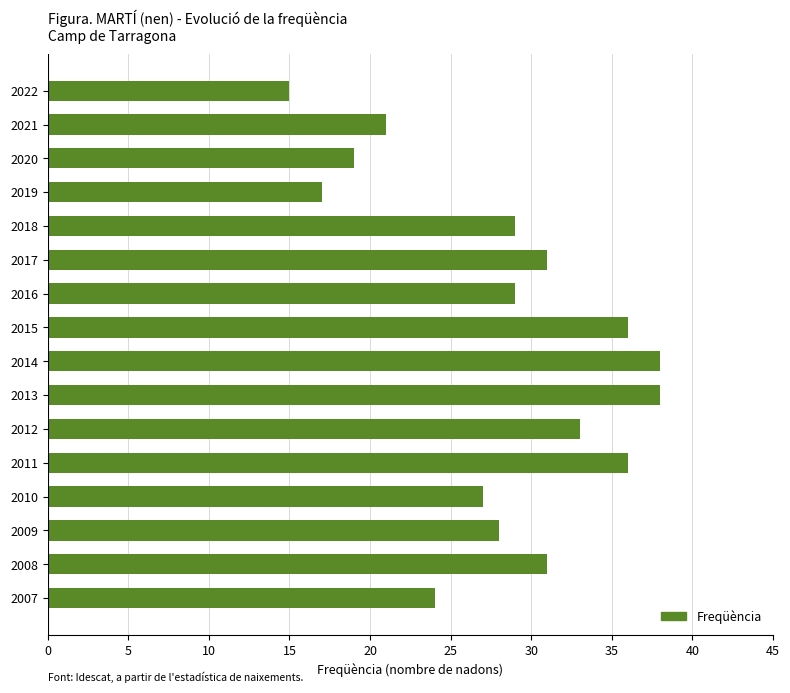

The chart shows a value of 24 at 2019. True or false?

False